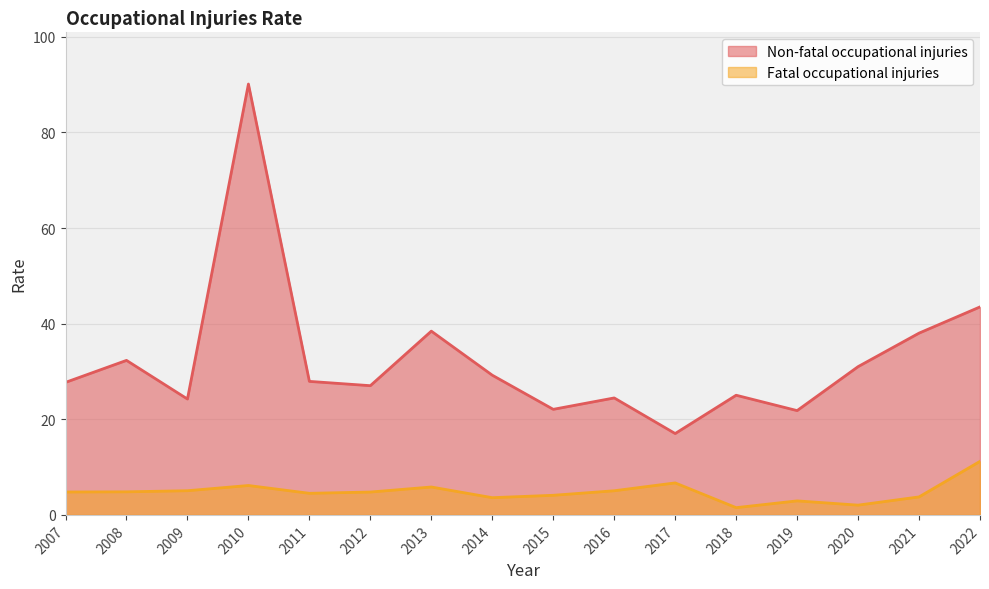

Read the Non-fatal occupational injuries value at 2021.

38.0